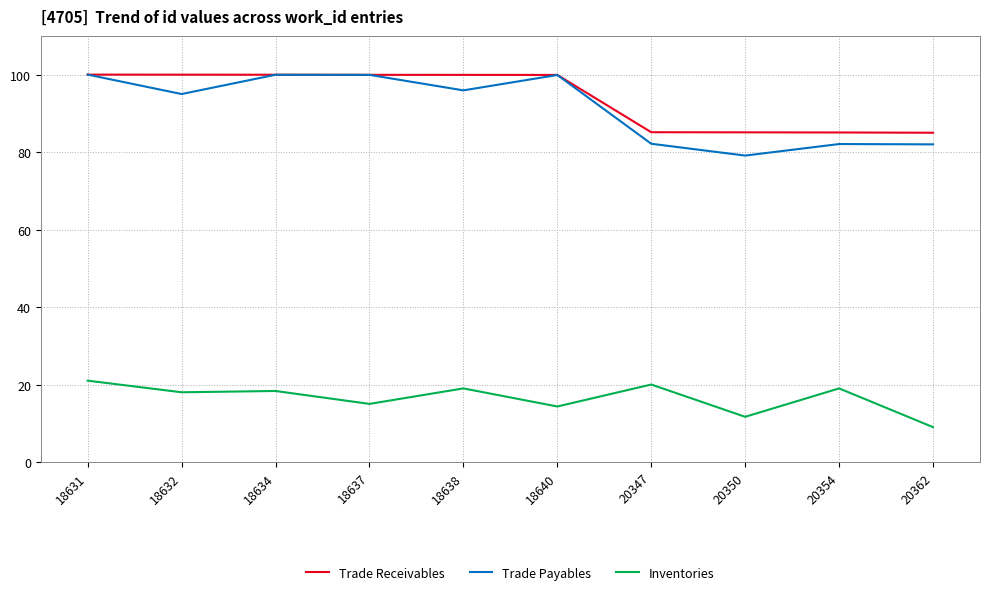

What is the difference between the maximum and second lowest values in the Inventories series?

9.3